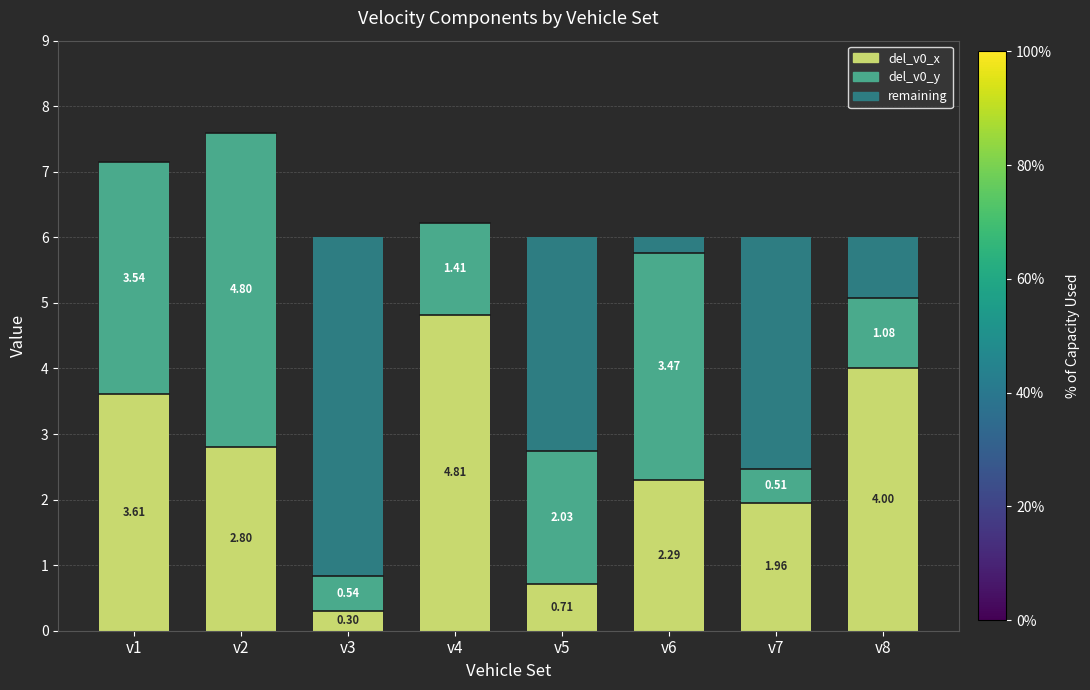

Count the number of data series in this chart.

3